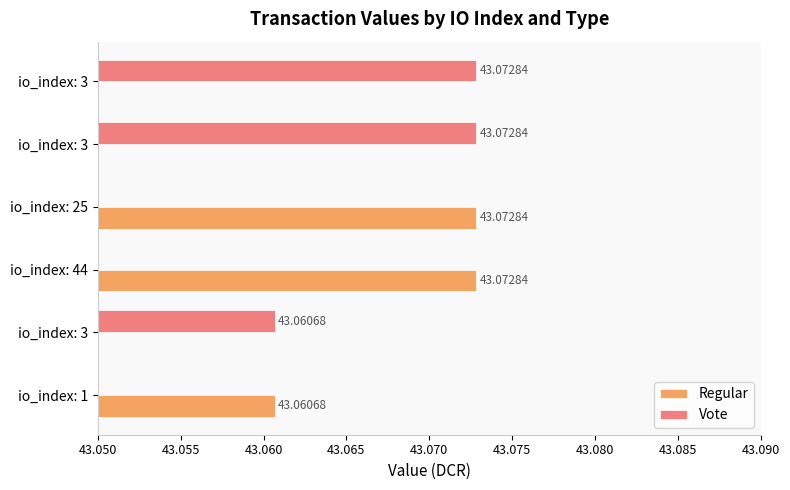

Reading left to right, what are all the values shown in this chart?

Regular: 43.1	43.1	43.1
Vote: 43.1	43.1	43.1